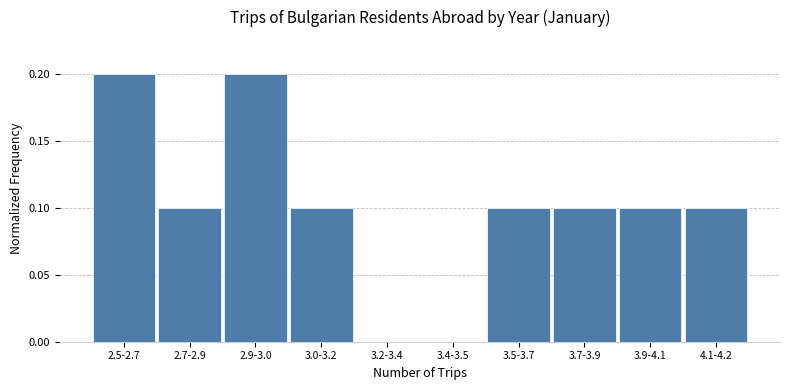

Reading left to right, list all the values displayed in this chart.

2.5-2.7=0.2	2.7-2.9=0.1	2.9-3.0=0.2	3.0-3.2=0.1	3.2-3.4=0.0	3.4-3.5=0.0	3.5-3.7=0.1	3.7-3.9=0.1	3.9-4.1=0.1	4.1-4.2=0.1